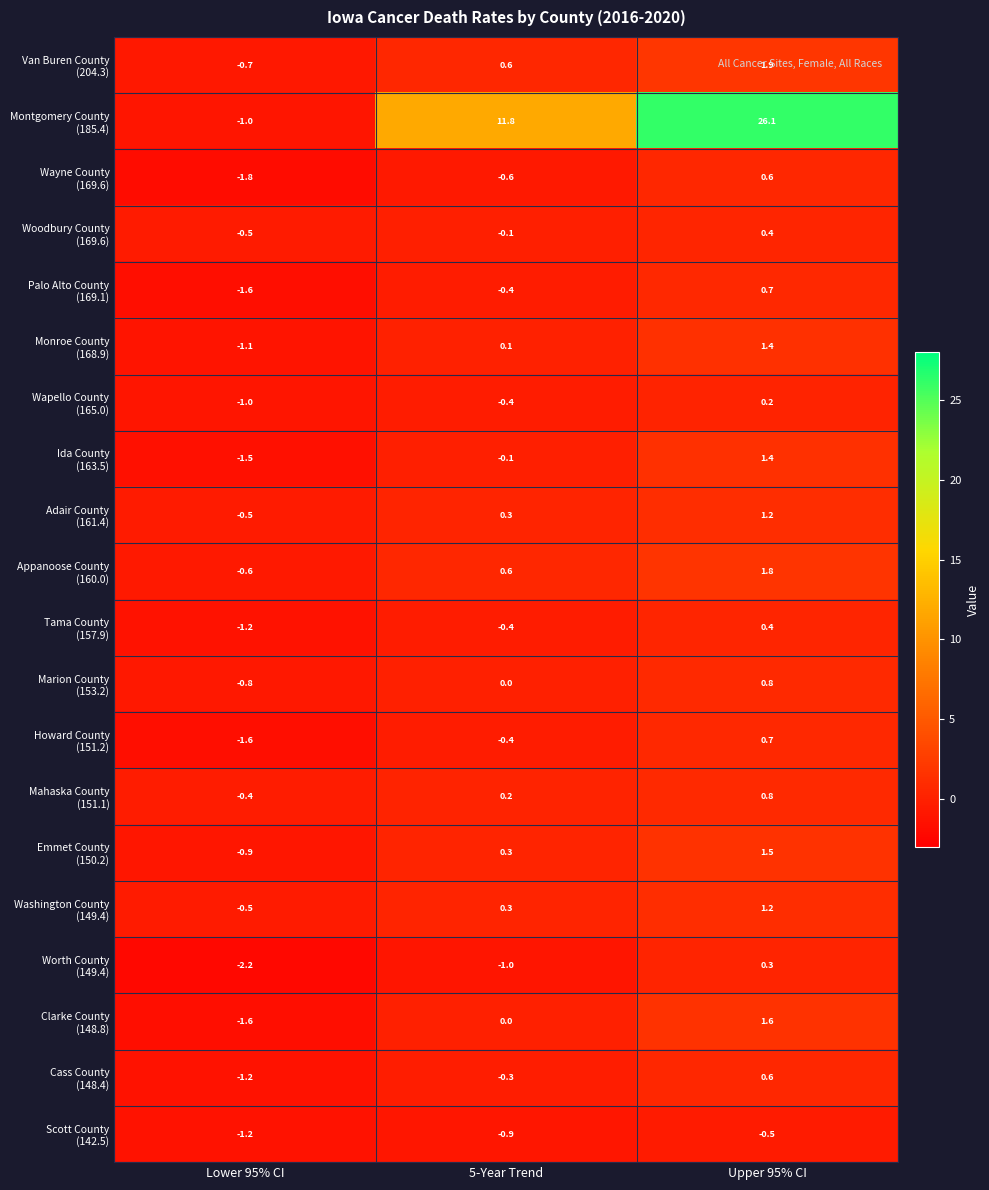

At which category does the chart reach its peak across all series?

Upper 95% CI